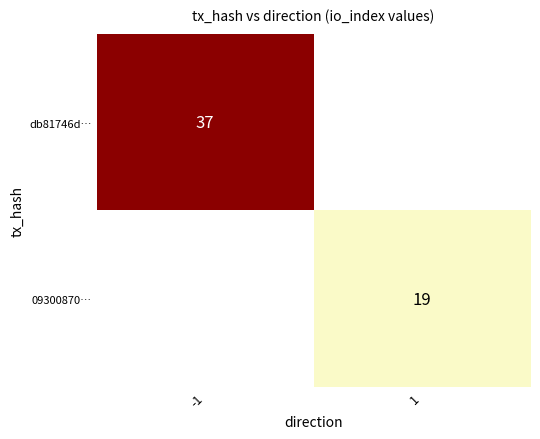

Which category has the lowest value across all series?

1